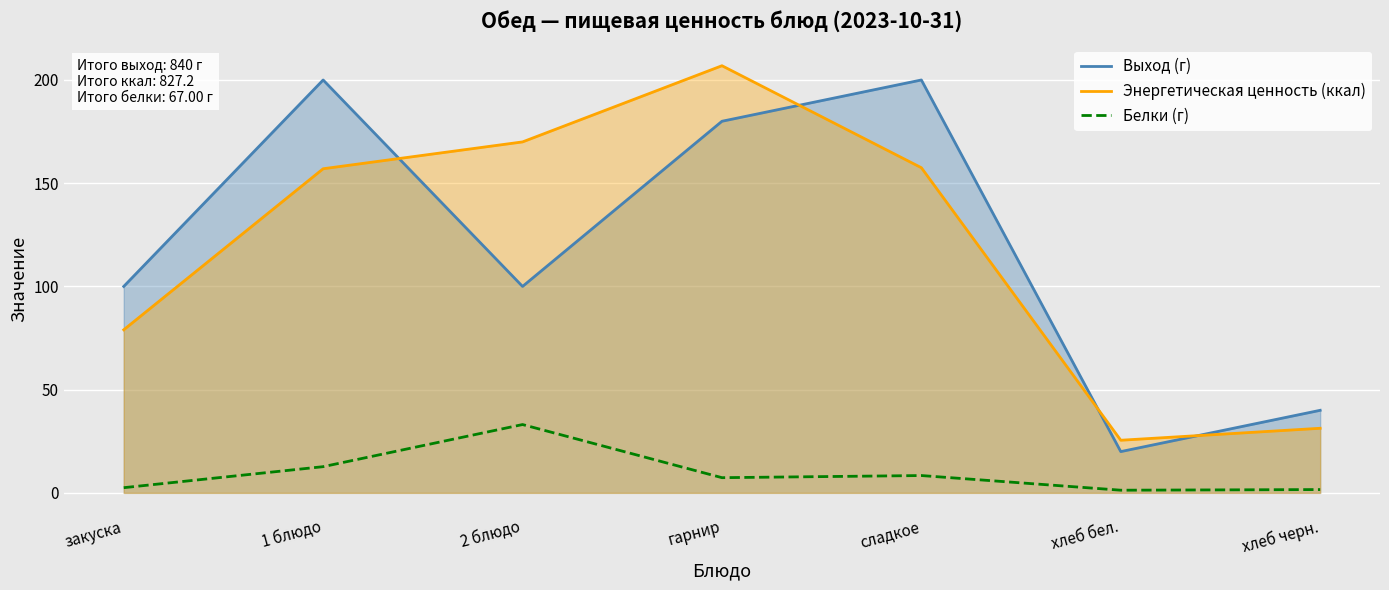

What is the value of the Энергетическая ценность (ккал) point at the 7th from the left?

31.3